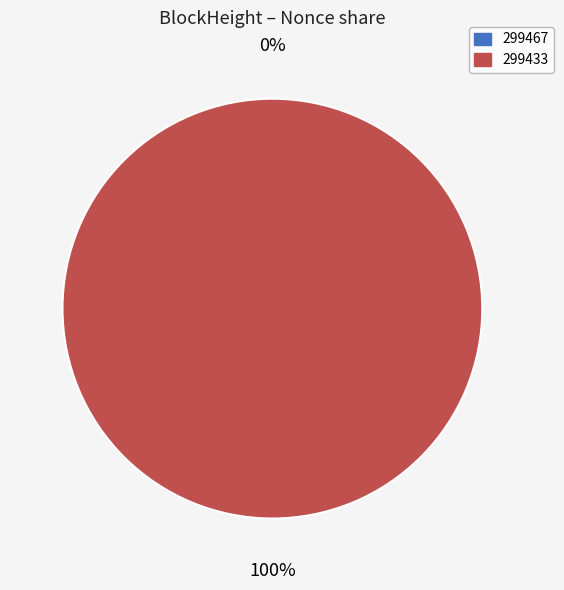

What percentage is the 299433 slice, to the nearest percent?

100%